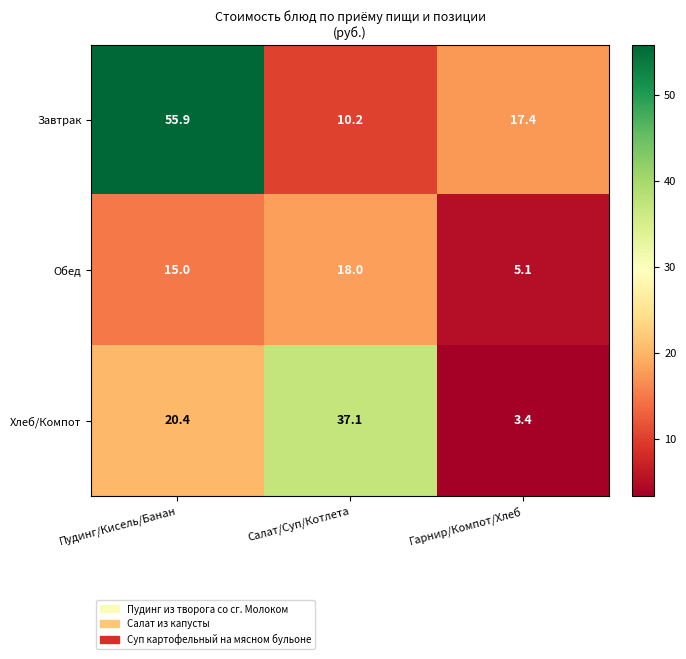

What is the difference between the maximum and minimum values in the Хлеб/Компот series?

33.7